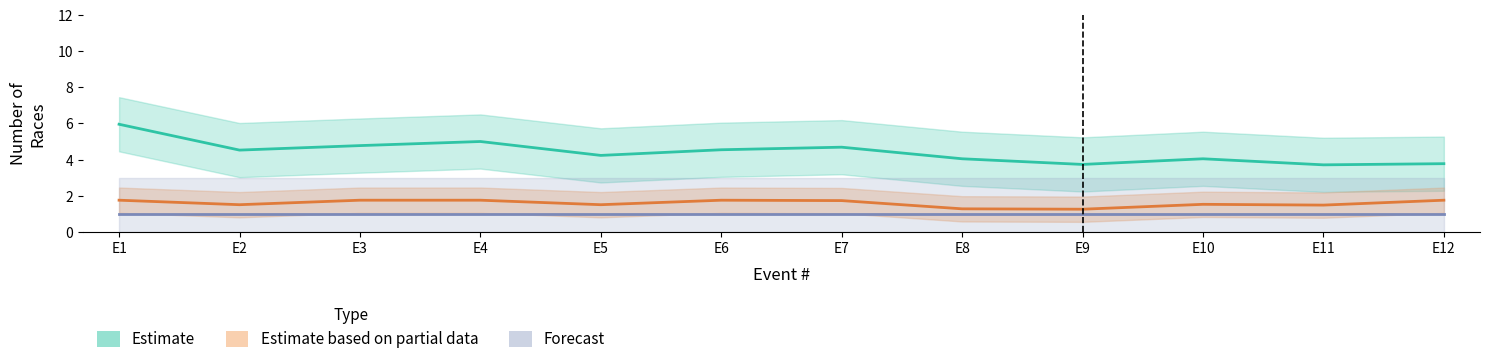

At which category does the chart reach its peak across all series?

E1